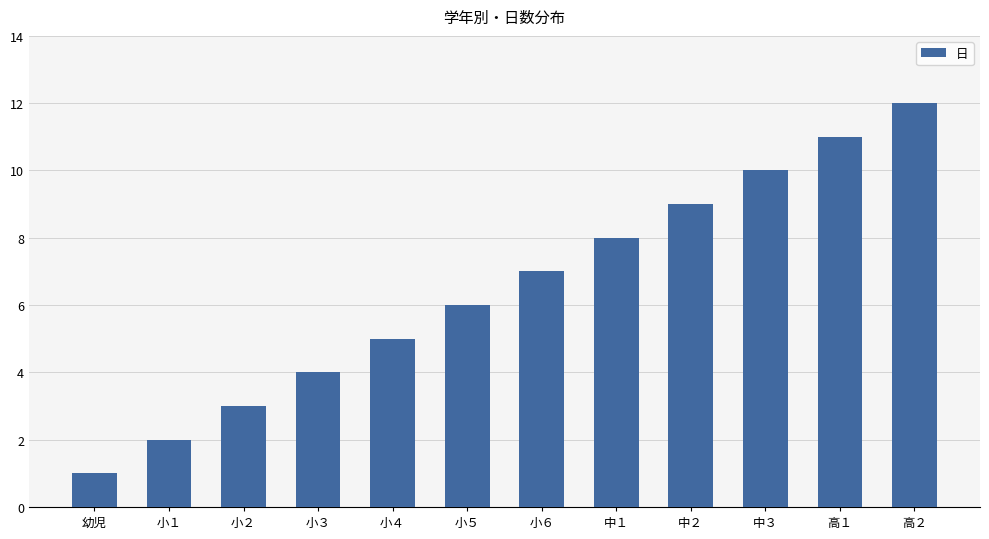

Count the number of data series in this chart.

1